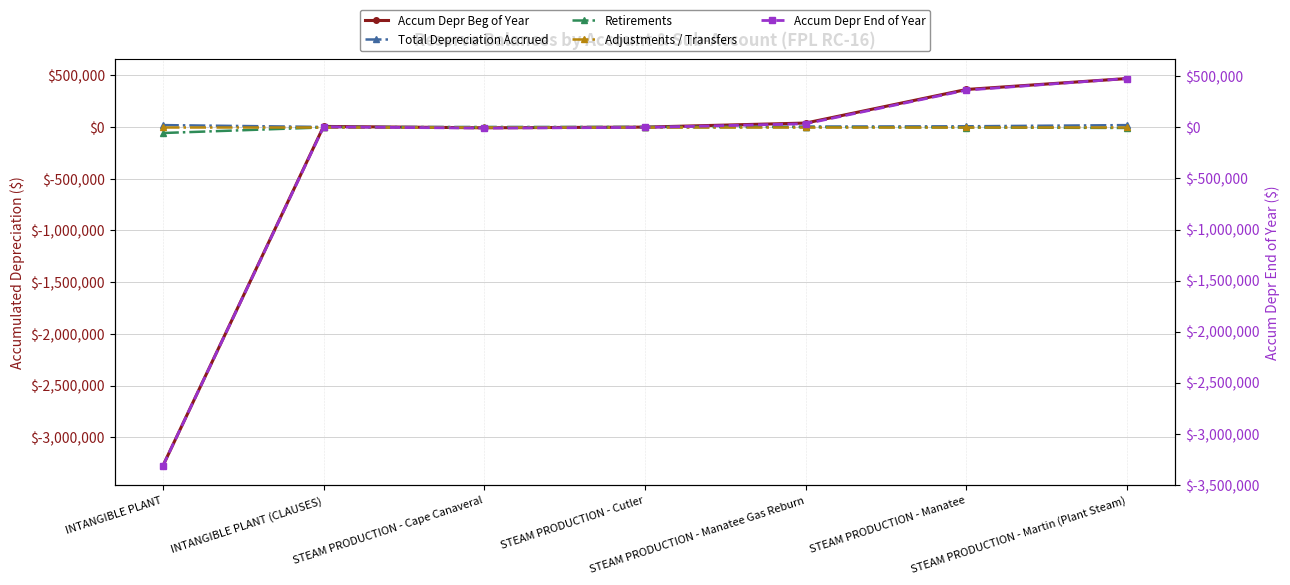

Reading right to left, transcribe all the data shown in this chart.

Accum Depr Beg of Year: 469578.8	363720.6	38962.3	-265.0	-6838.9	6325.4	-3277768.3
Total Depreciation Accrued: 19094.4	7730.3	4926.8	0.0	0.0	1334.1	19144.7
Retirements: -8435.1	-4180.9	-318.2	0.0	0.0	-3107.2	-57398.4
Adjustments / Transfers: 0.0	0.0	0.0	0.0	0.0	0.0	0.0
Accum Depr End of Year: 478605.2	365212.9	35568.4	-265.0	-6838.9	4552.3	-3316022.1